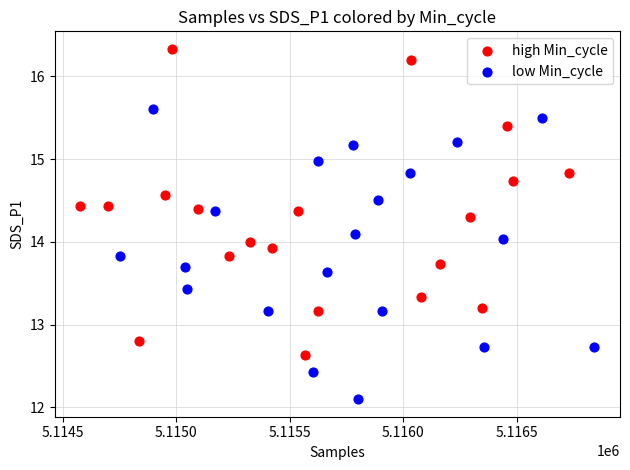

Which series has the largest Y range (max minus min)?

high Min_cycle